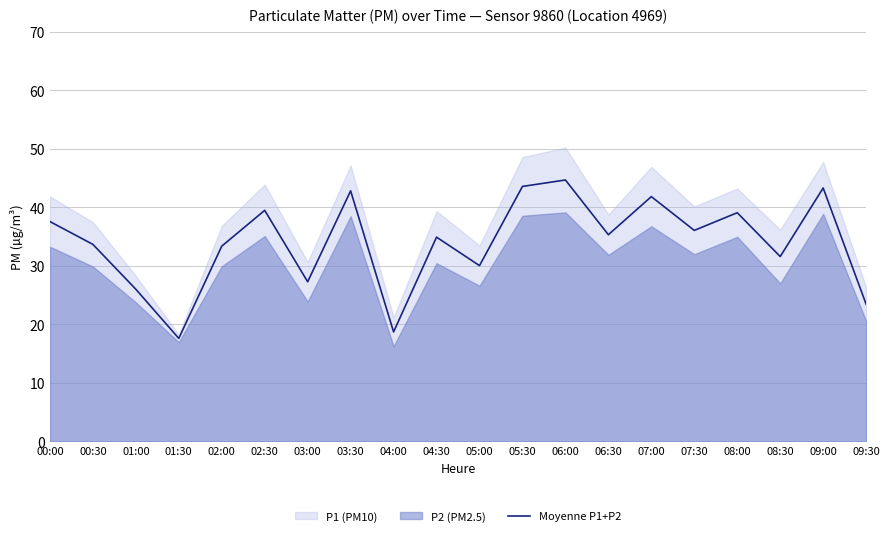

What is the sum of the values at 05:00 and 03:30?

72.8